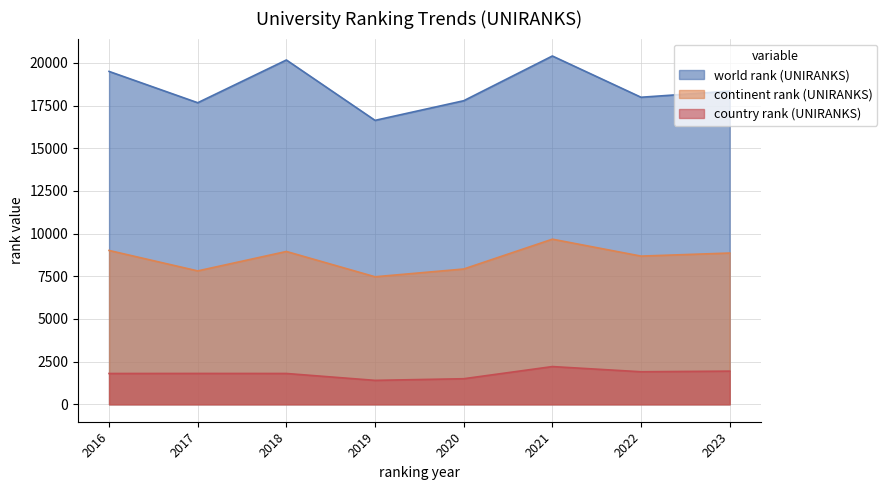

Between 2017 and 2022, which is larger?

2022